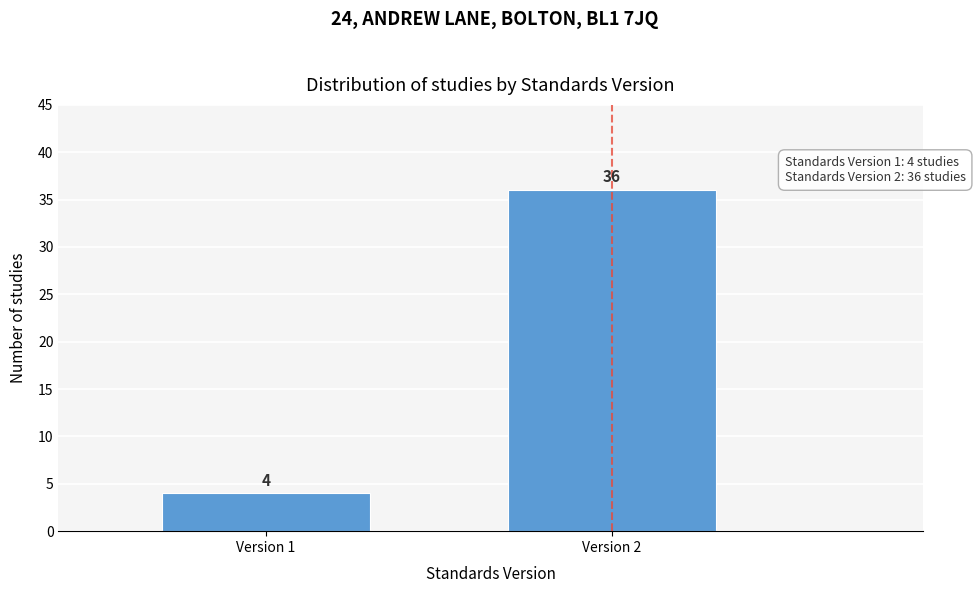

Reading left to right, transcribe all the data shown in this chart.

4	36